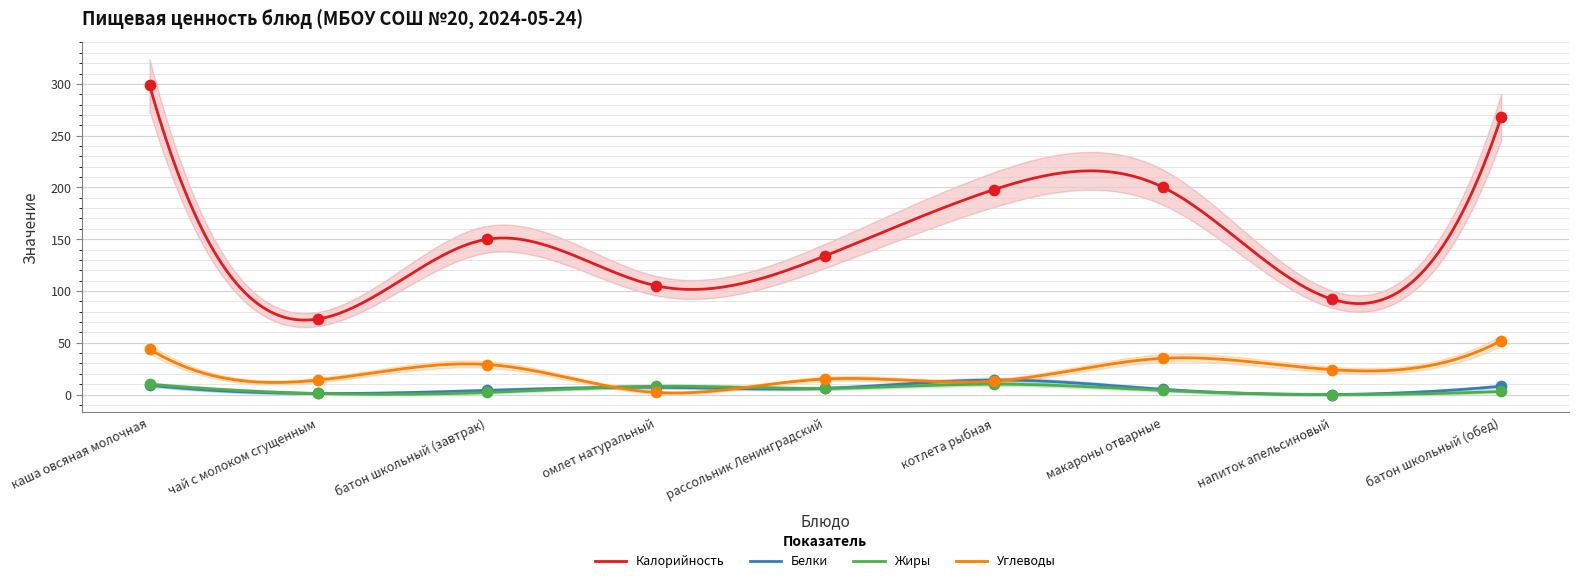

Is the value of Жиры at котлета рыбная greater than the value of Калорийность at напиток апельсиновый?

No